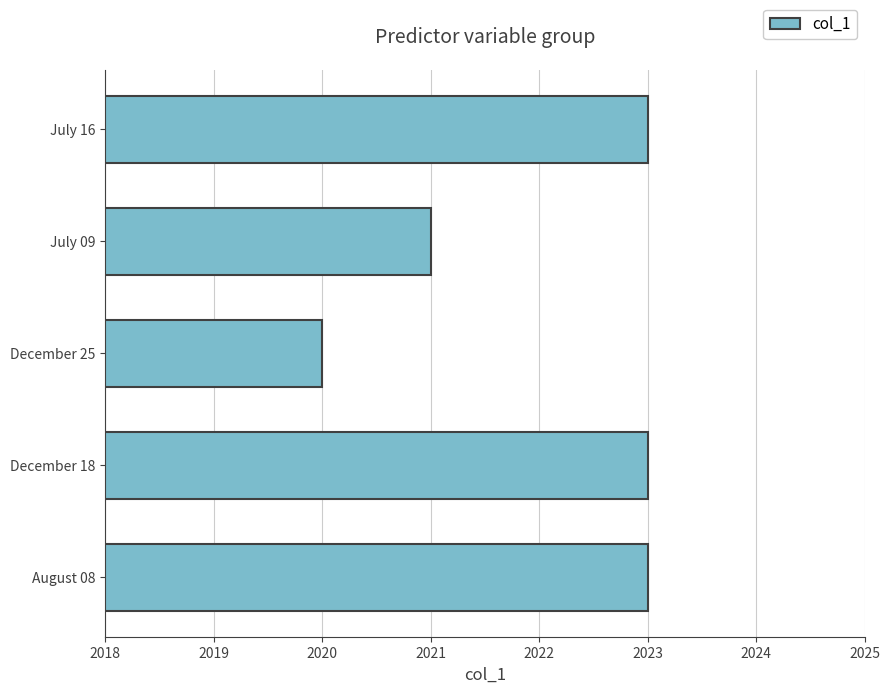

How many data points are less than 2023?

2